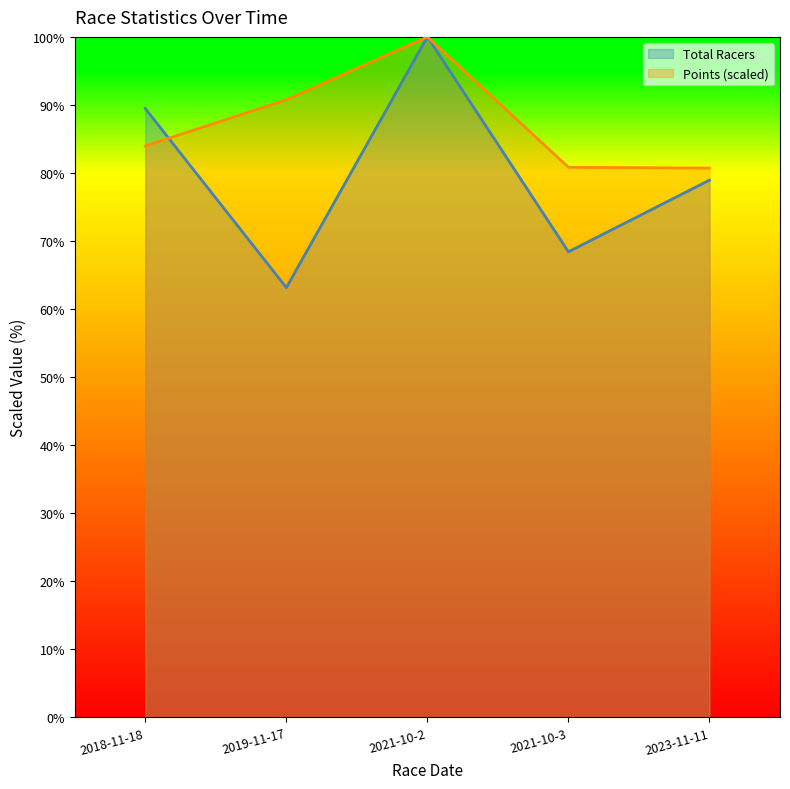

In Total Racers, how many points are higher than both neighbors (excluding endpoints)?

1